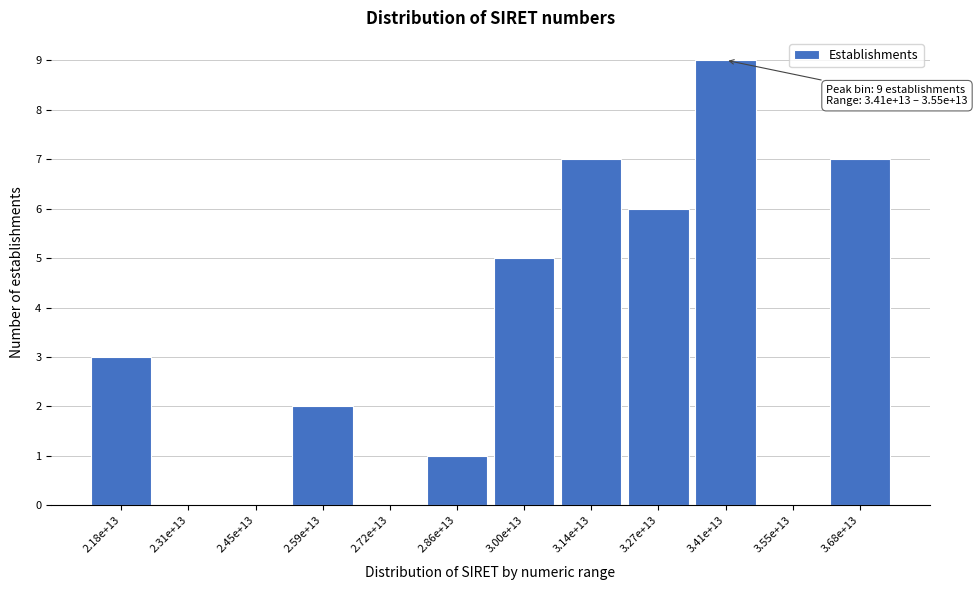

Reading left to right, transcribe all the data shown in this chart.

2.18e+13=3	2.31e+13=0	2.45e+13=0	2.59e+13=2	2.72e+13=0	2.86e+13=1	3.00e+13=5	3.14e+13=7	3.27e+13=6	3.41e+13=9	3.55e+13=0	3.68e+13=7